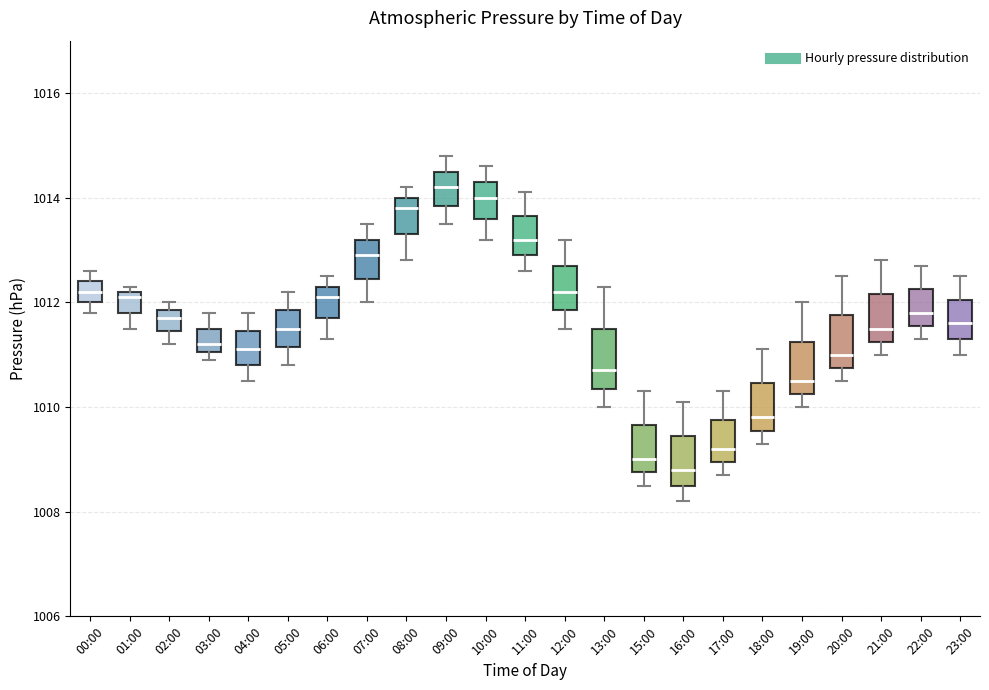

Which box's median line is the highest?

09:00